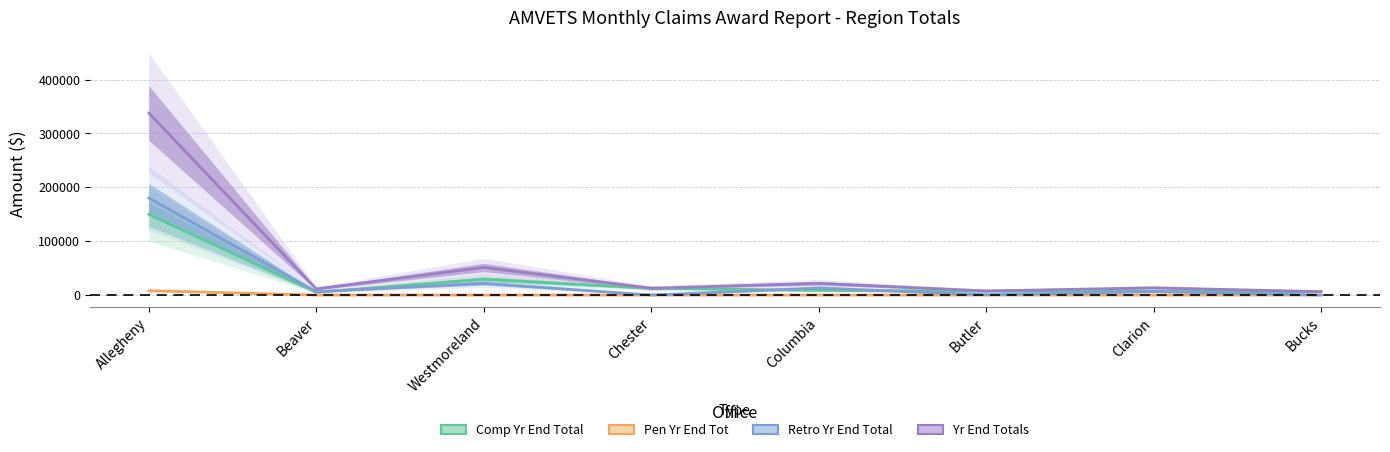

What is the label of the 8th point from the left?

Bucks